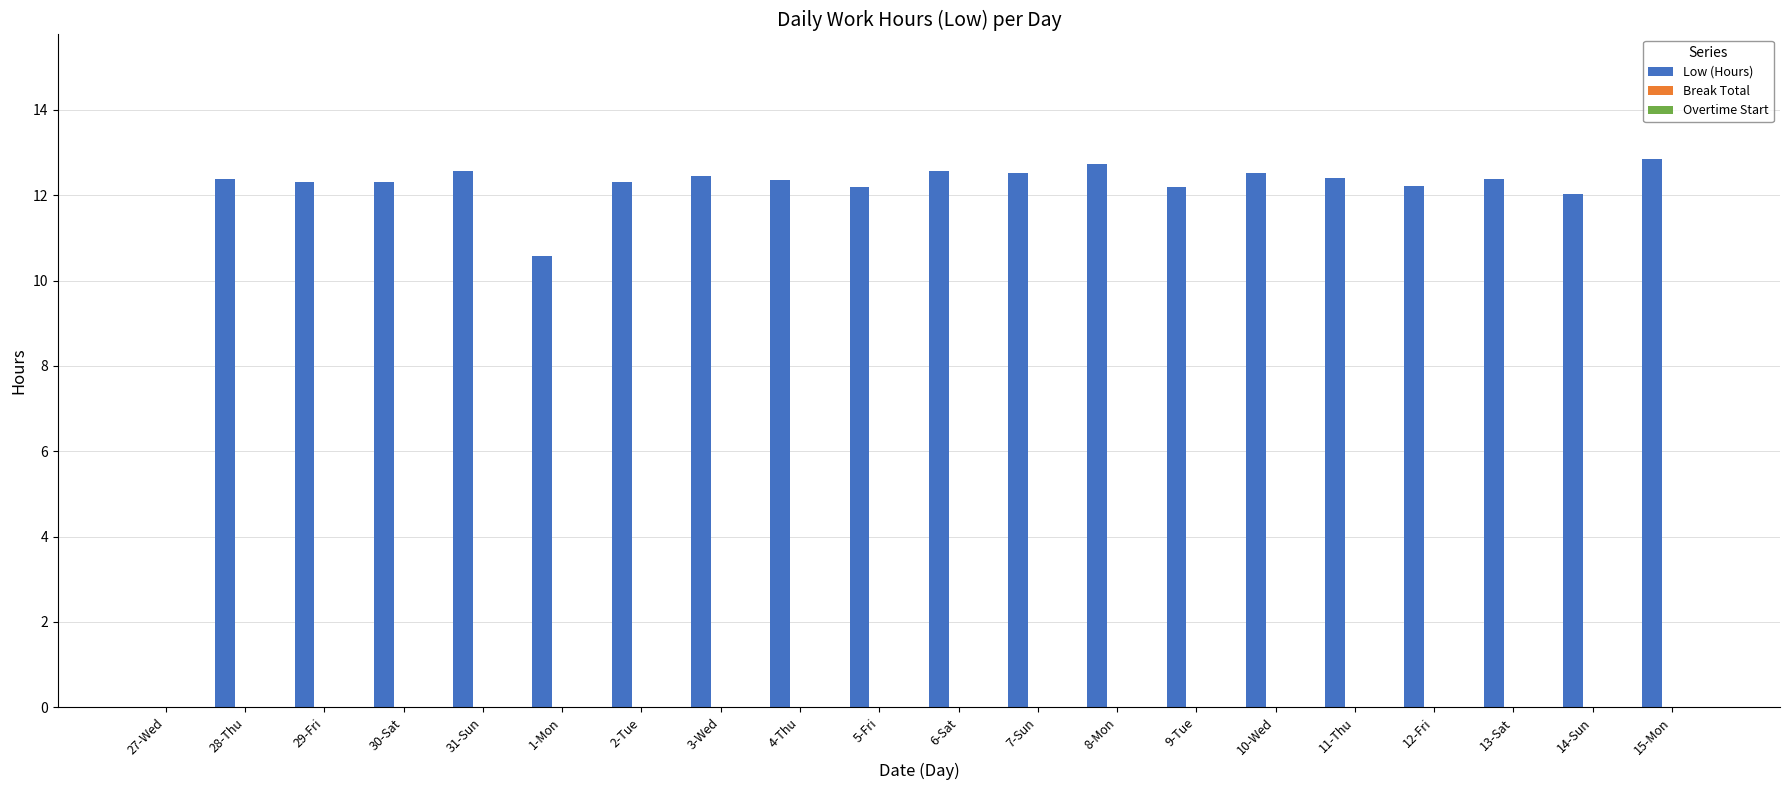

What is the change in value from 5-Fri to 8-Mon?

+0.5